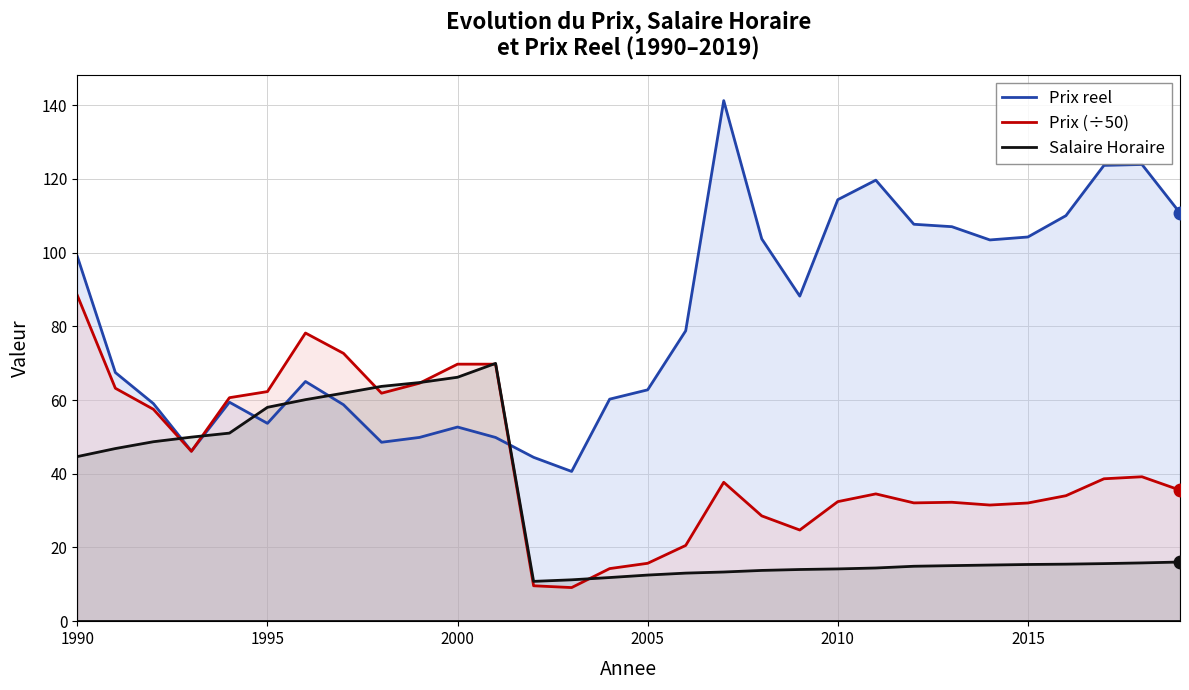

Which series has the widest spread of values?

Prix reel